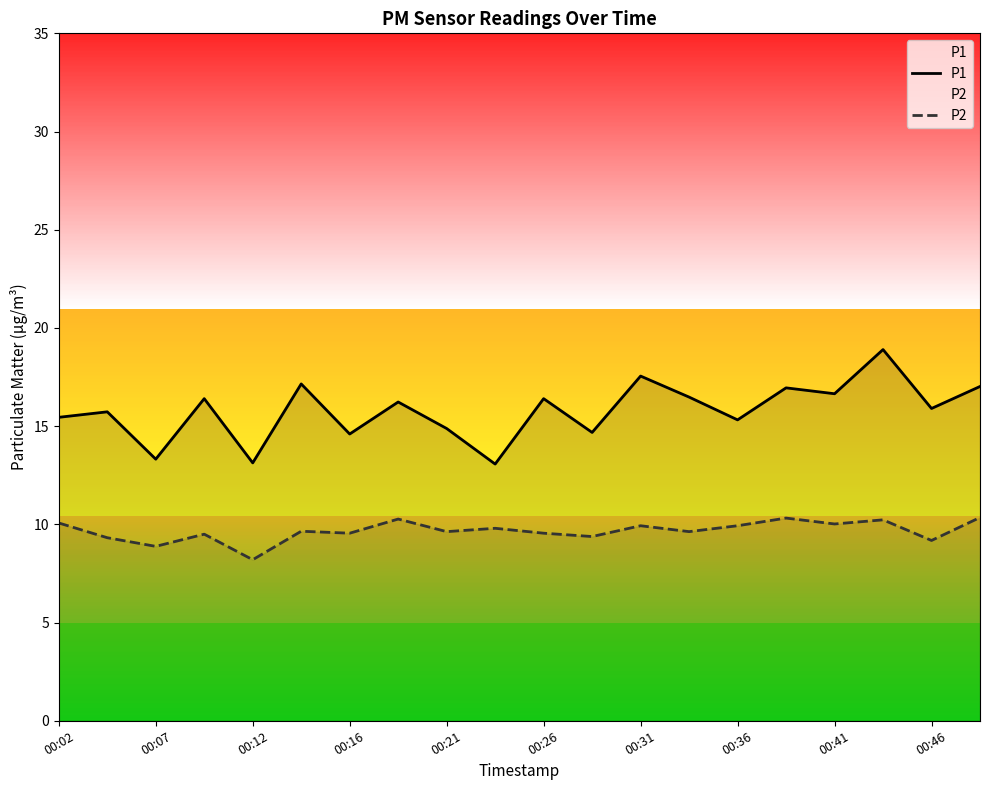

At which category does the chart reach its minimum across all series?

00:12